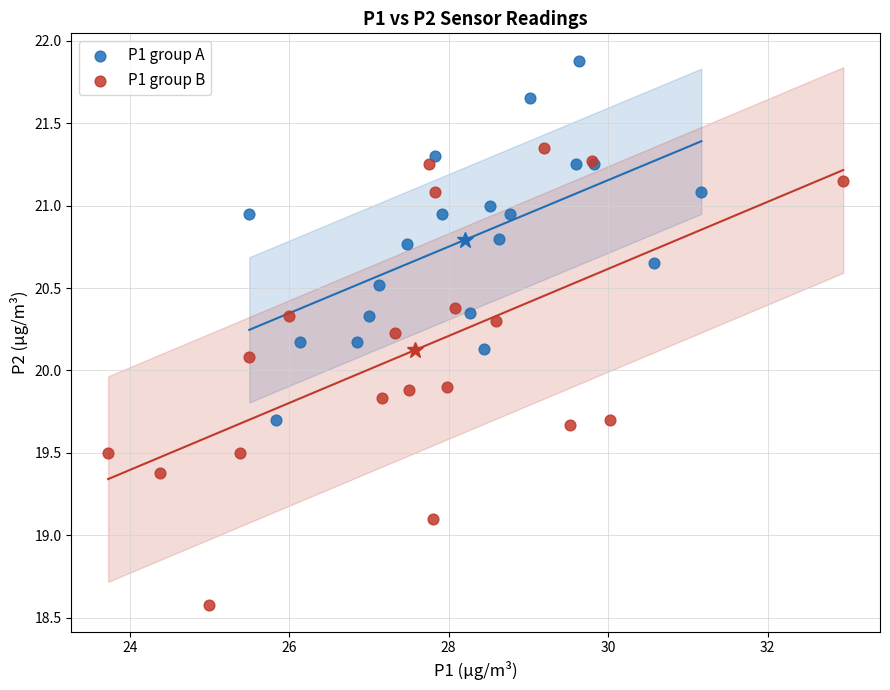

Which series contains the lowest Y value?

P1 group B